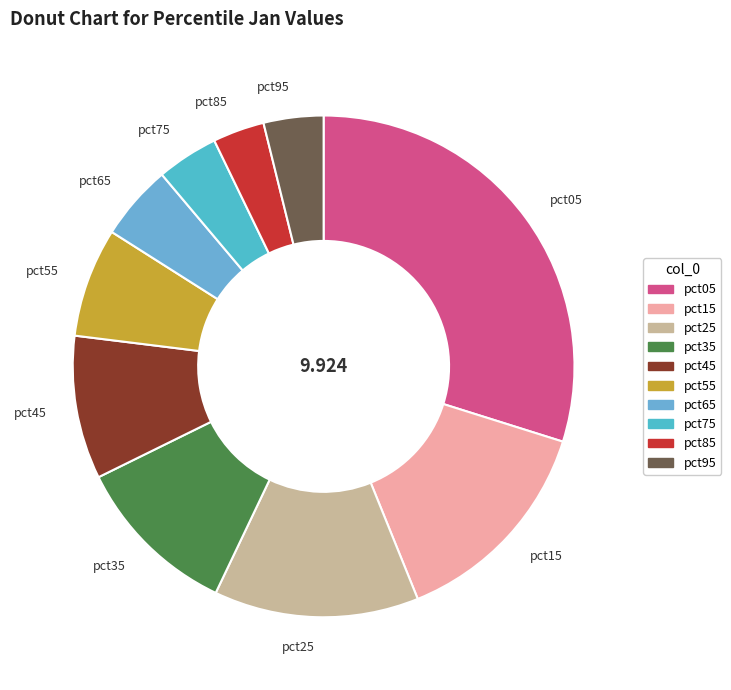

The pct65 slice represents 5% of the pie. True or false?

True